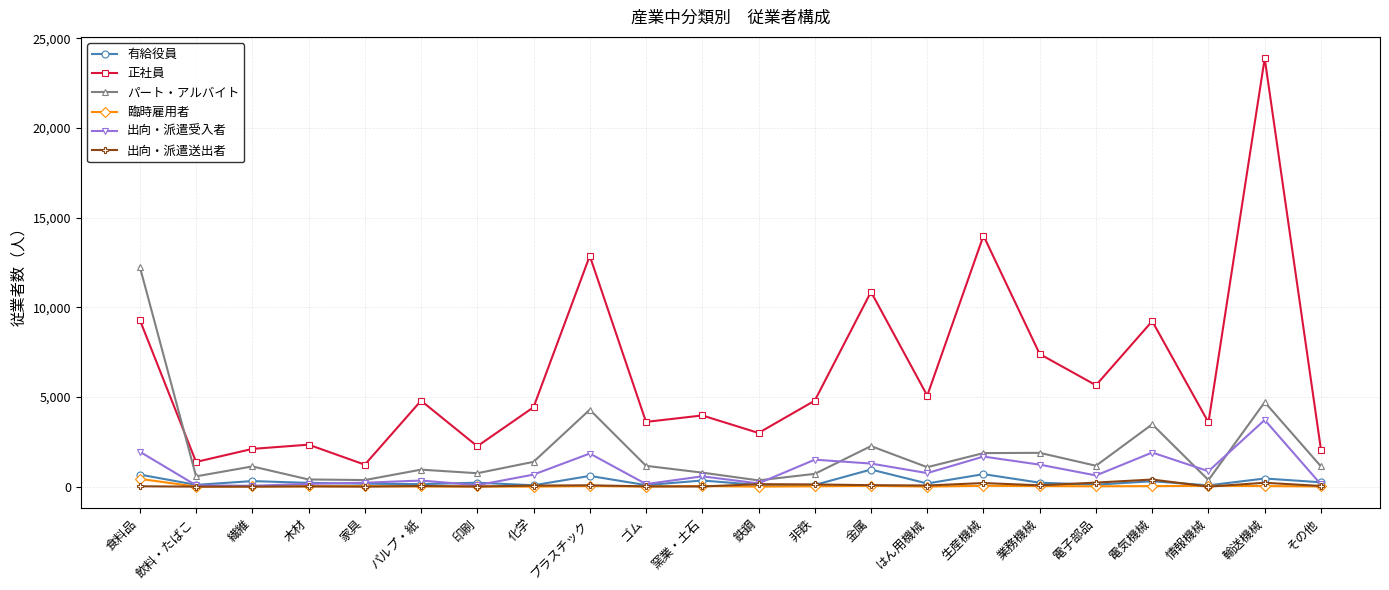

After their last crossing, which series has the higher values: パート・アルバイト or 正社員?

正社員